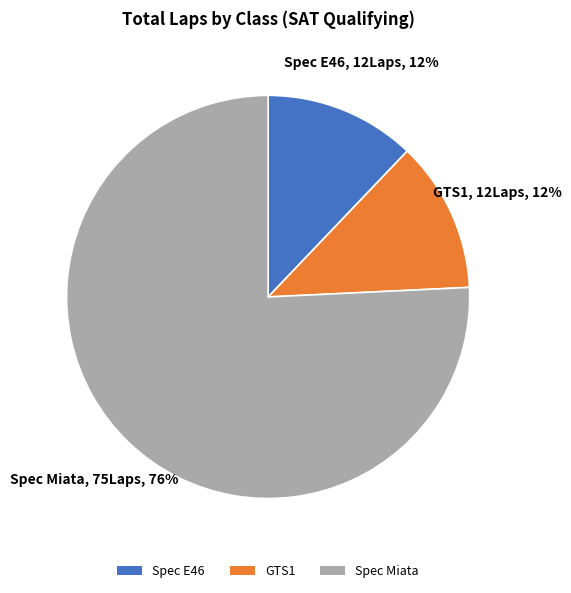

To the nearest percent, what is the difference between the largest and smallest slice percentages?

64%